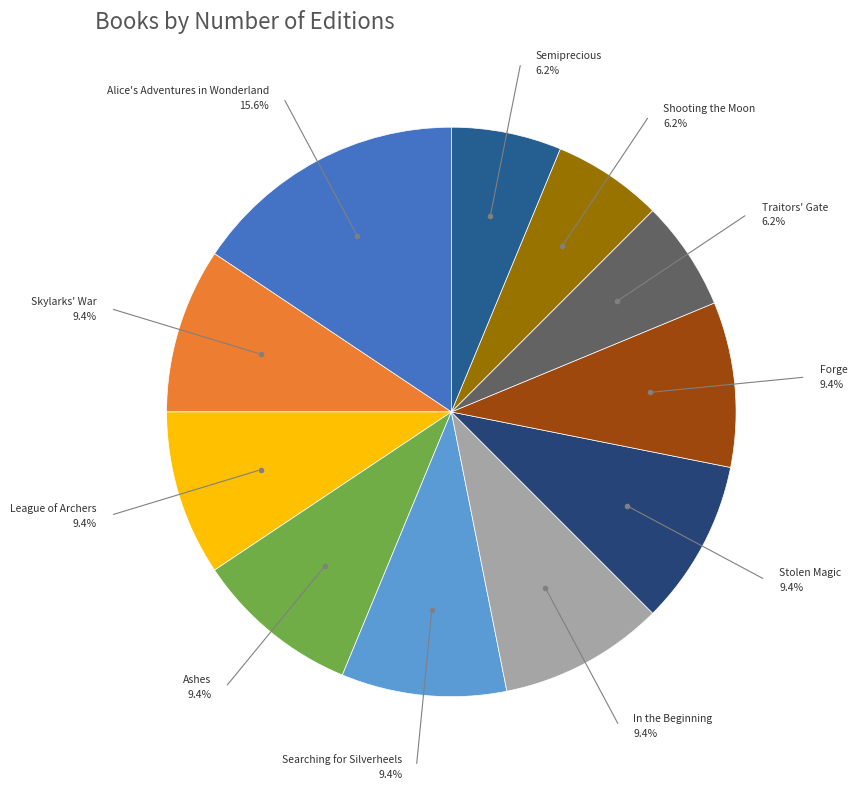

Rank the categories by value from highest to lowest.

Alice's Adventures in Wonderland, Skylarks' War, League of Archers, Ashes, Searching for Silverheels, In the Beginning, Stolen Magic, Forge, Traitors' Gate, Shooting the Moon, Semiprecious